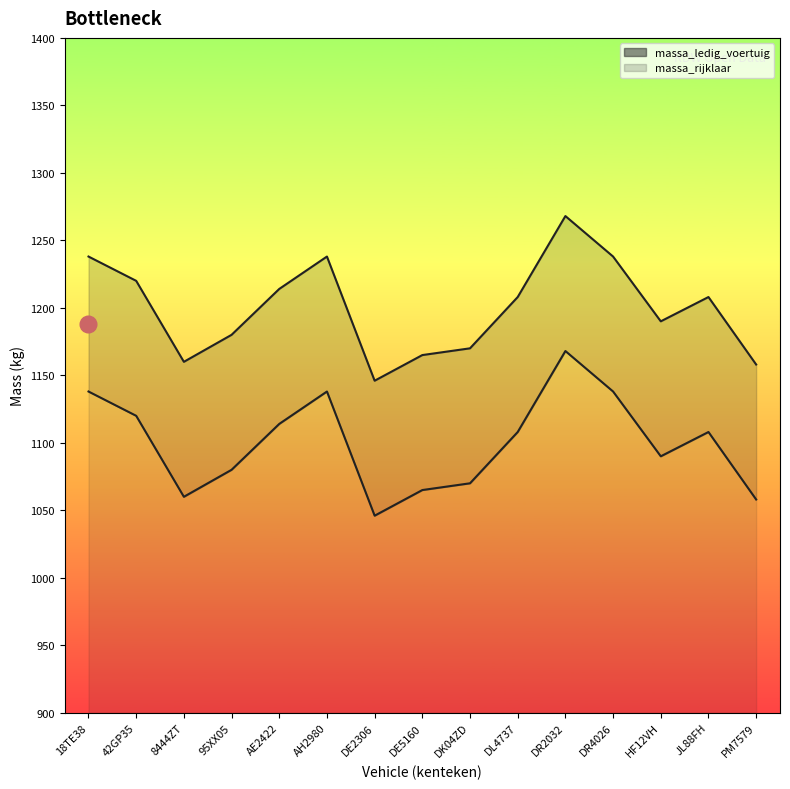

True or false: massa_rijklaar and massa_ledig_voertuig cross at least once.

False